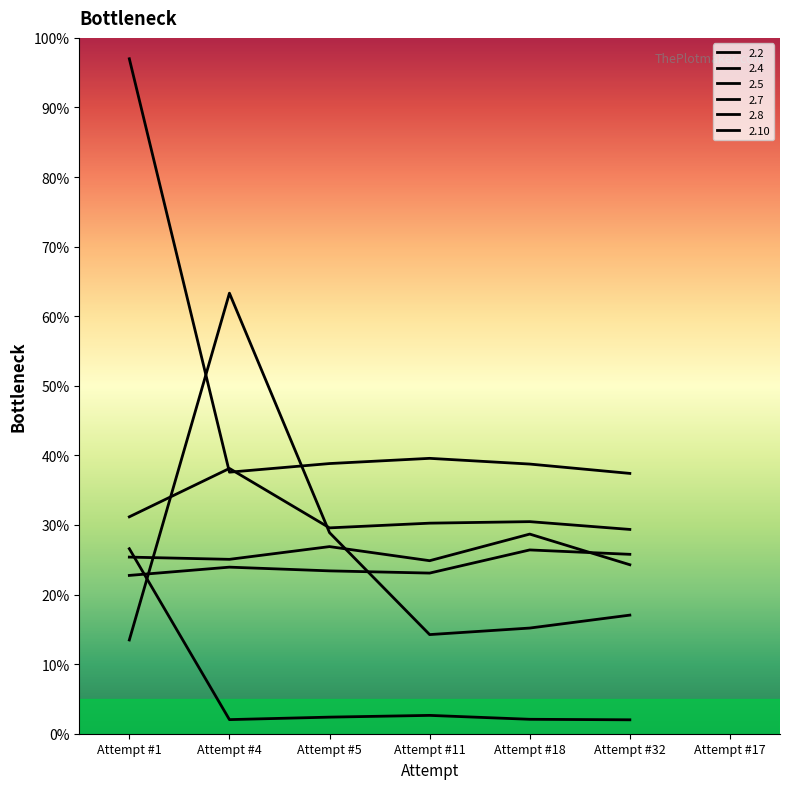

The 2.7 series shows 4.0 at Attempt #11. True or false?

False